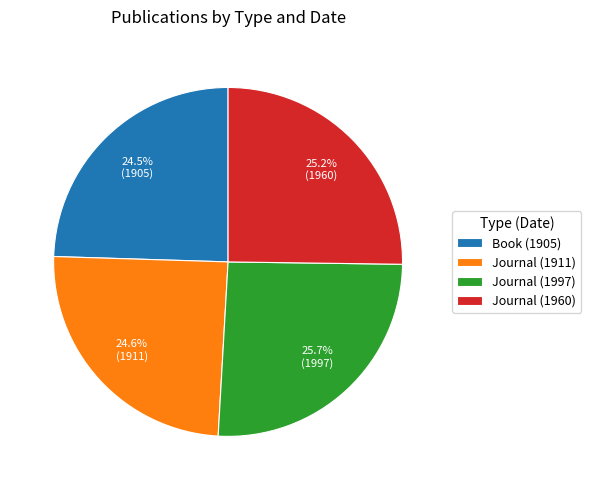

Does any single category account for the majority?

No